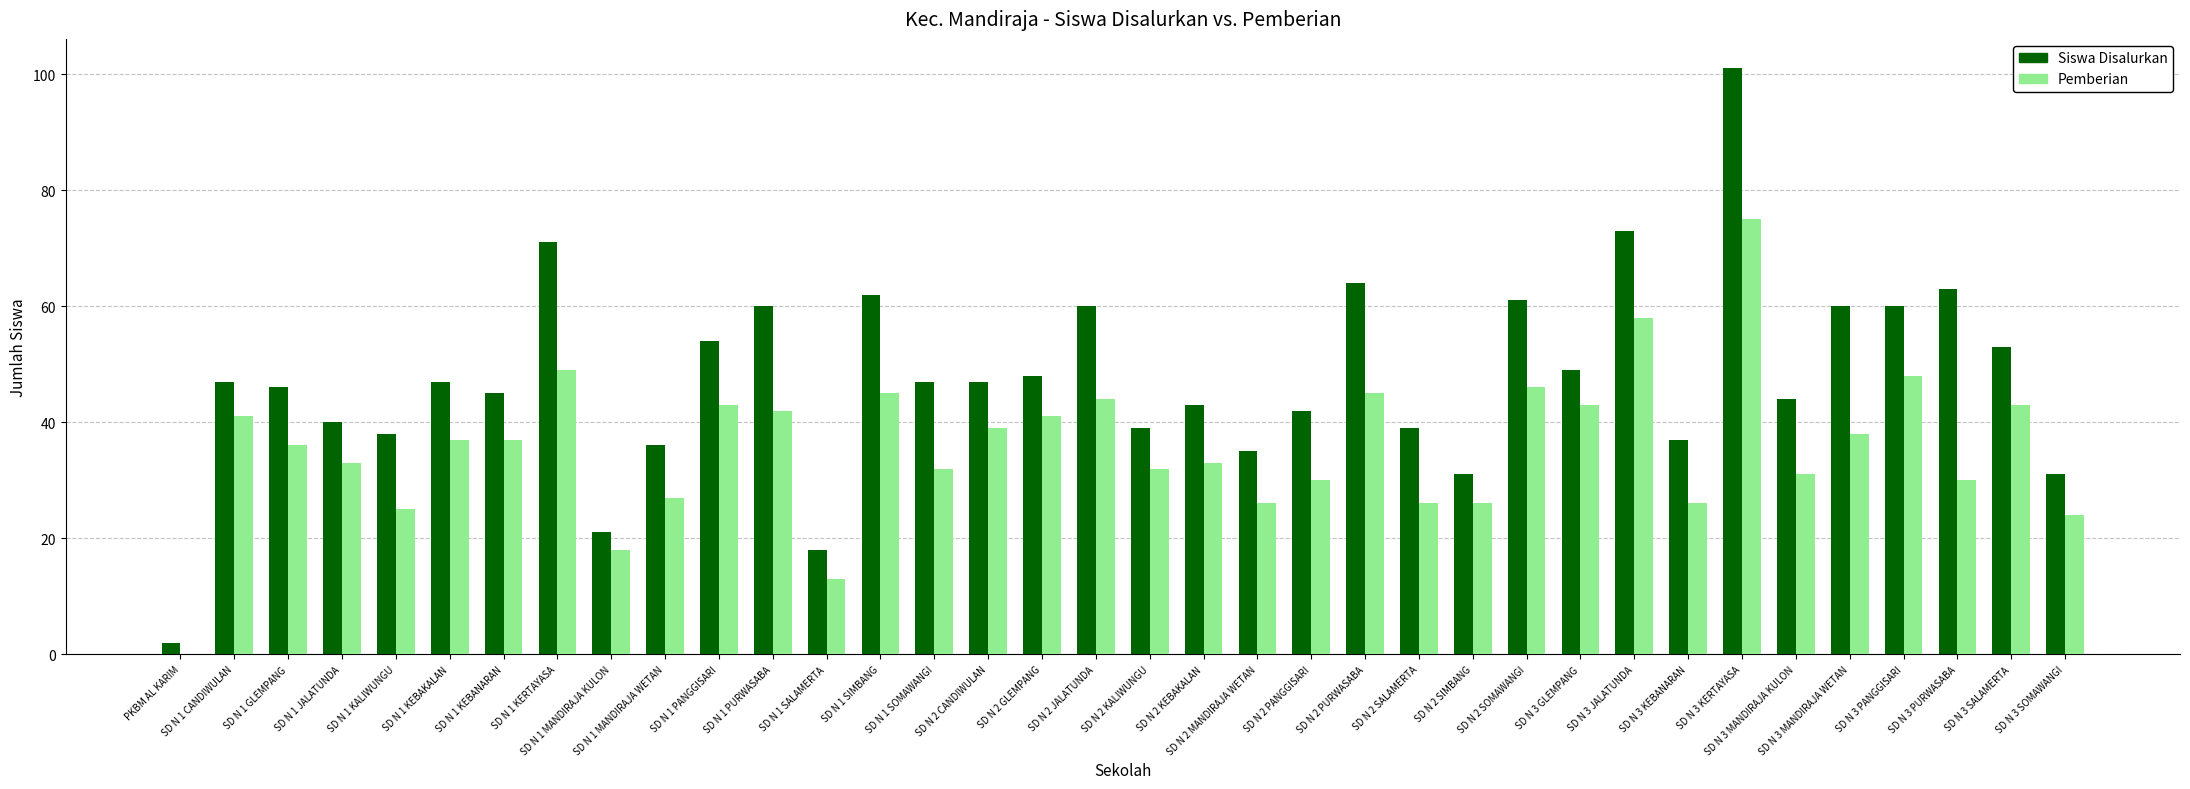

What is the total value across all series at SD N 3 GLEMPANG?

92